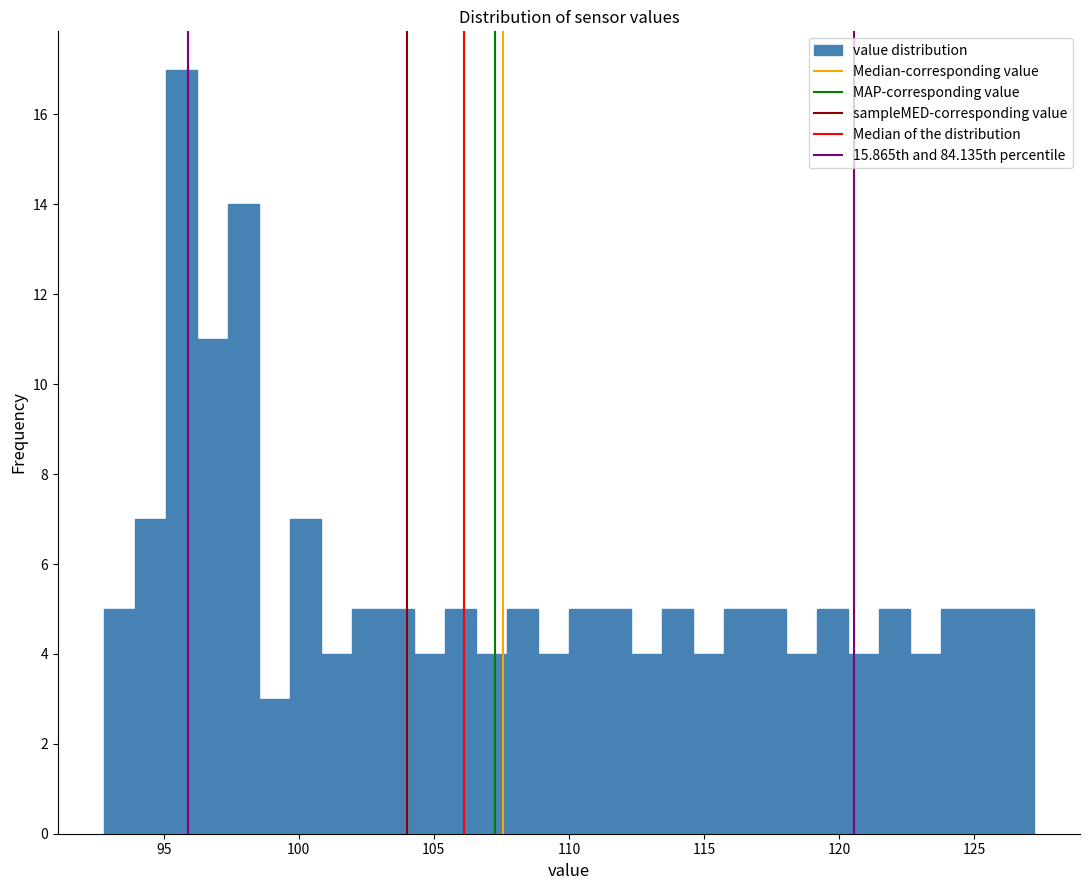

Around what value on the x-axis is the tallest bar? Give the approximate position of its centre, as read against the axis.

95.5